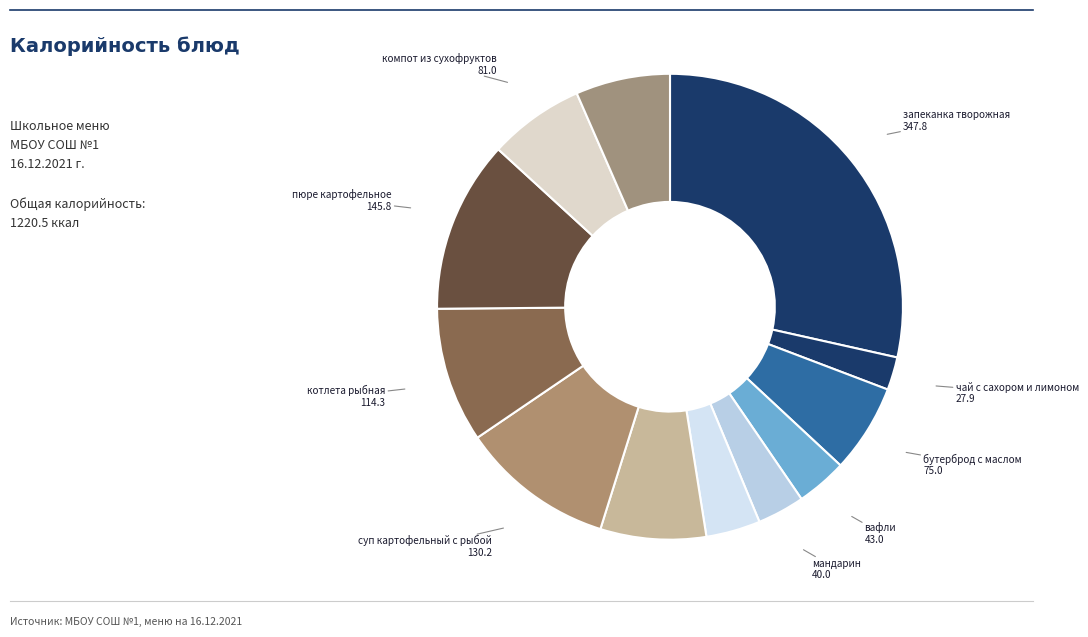

How many slices are in this pie chart?

12